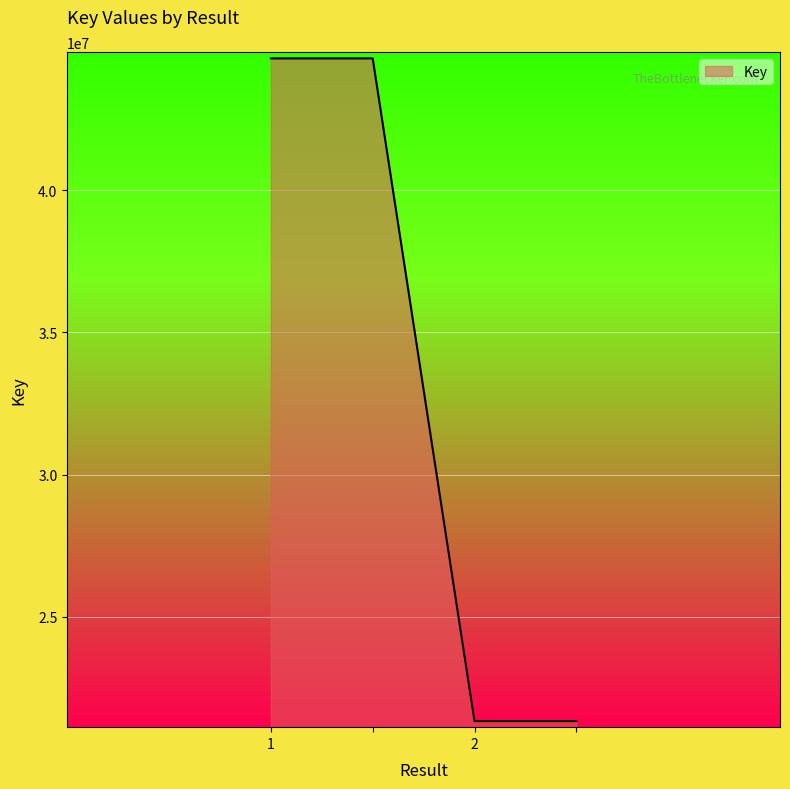

What is the difference between the maximum and minimum values?

23294837